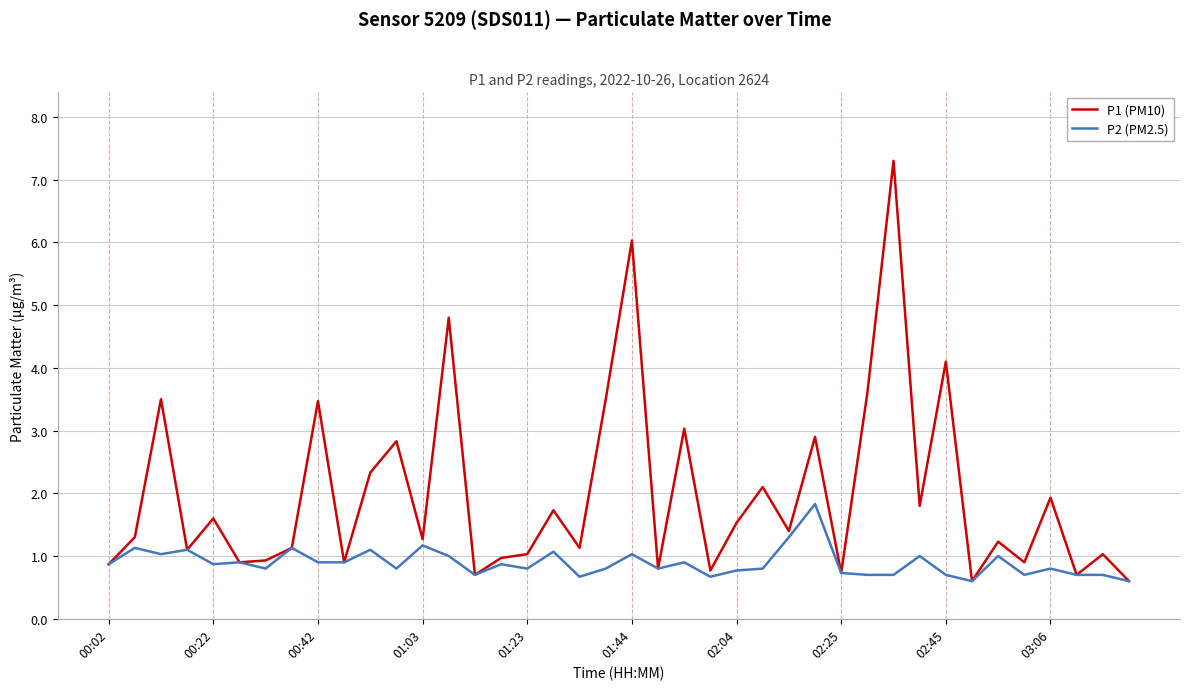

How many categories are shown in the chart?

40